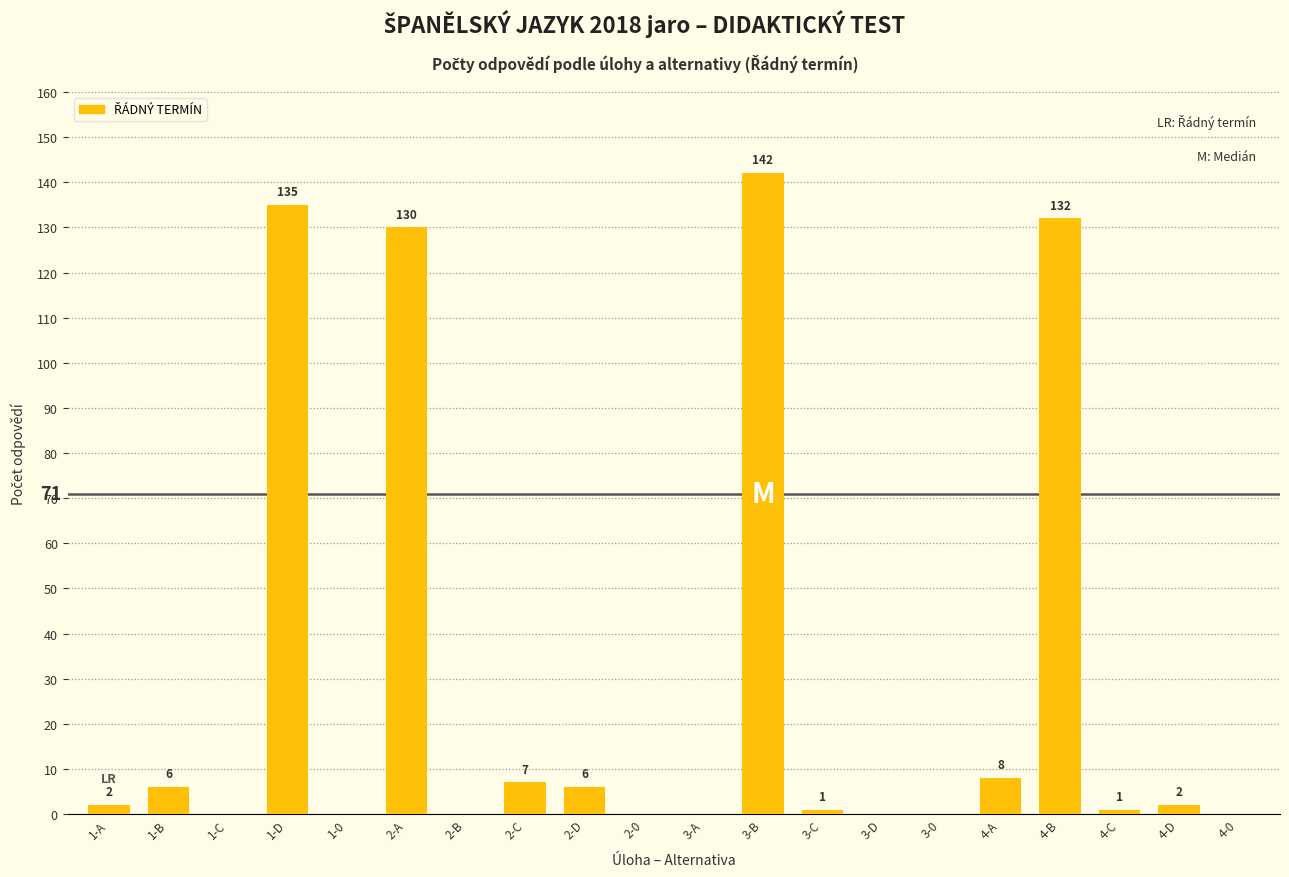

What is the sum of the values at 3-C and 2-C?

8